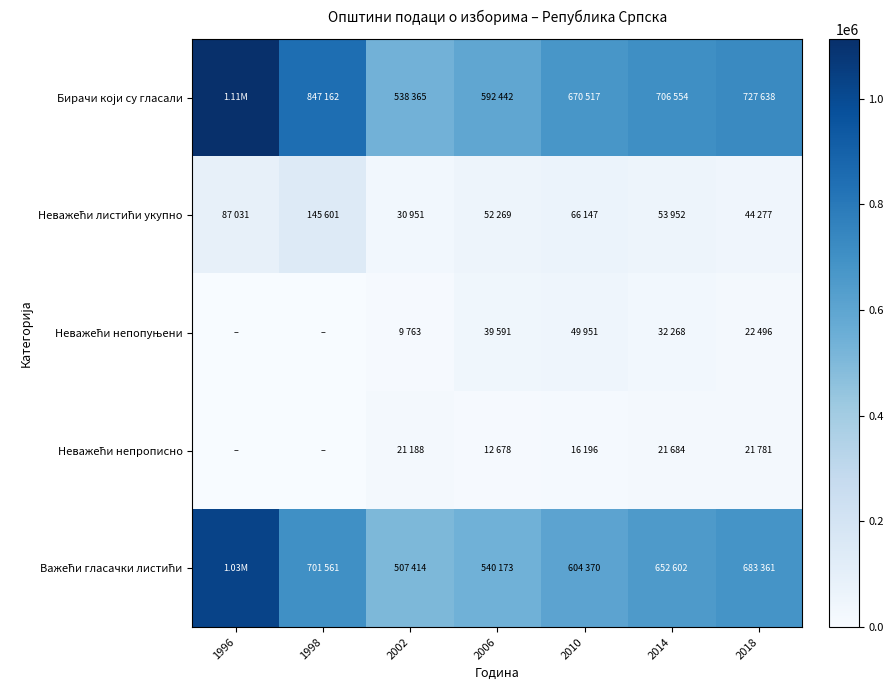

What is the total value across all series at 1998?

1694324